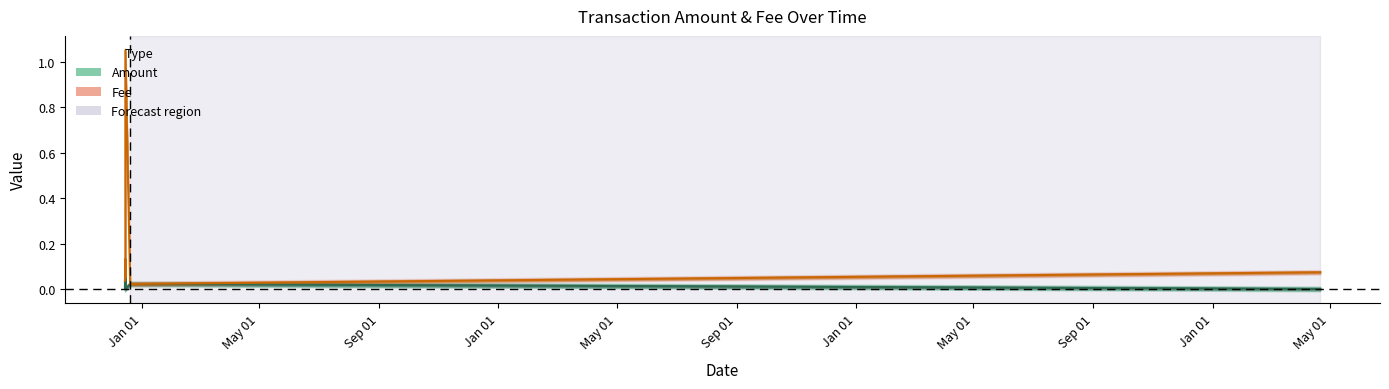

Reading right to left, extract all data points from this chart.

Amount: 0.0	0.0	0.0	0.0	0.1	0.1	0.0	0.0	0.1	0.0	0.0	0.0
Fee: 0.1	0.0	1.1	0.1	0.1	0.1	0.1	0.1	0.1	0.0	0.0	0.0